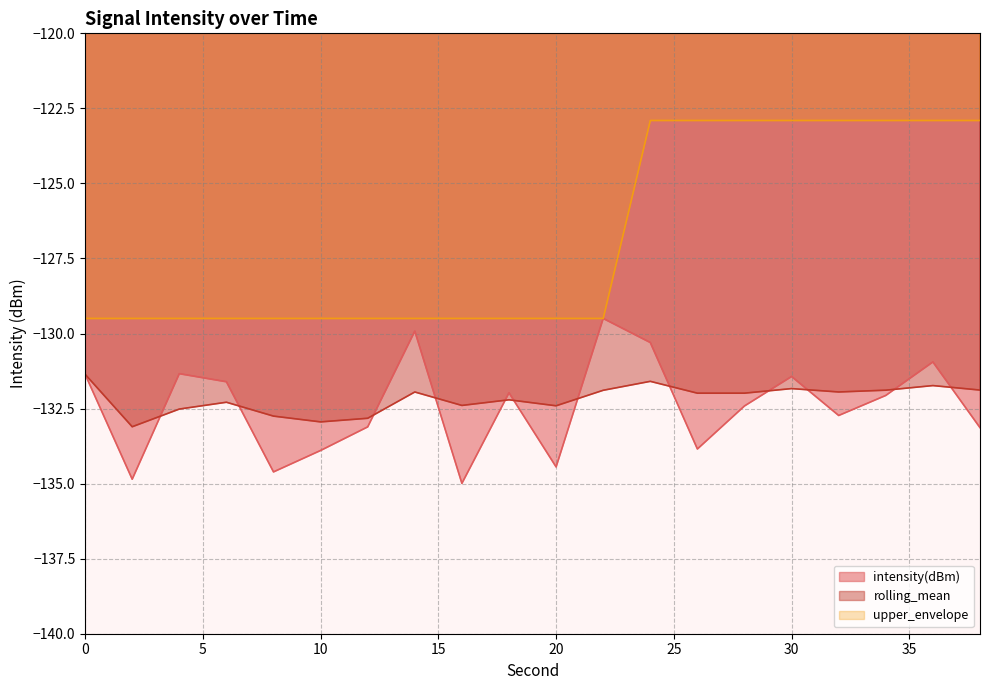

The value of upper_envelope at 6 is -129.5. True or false?

True